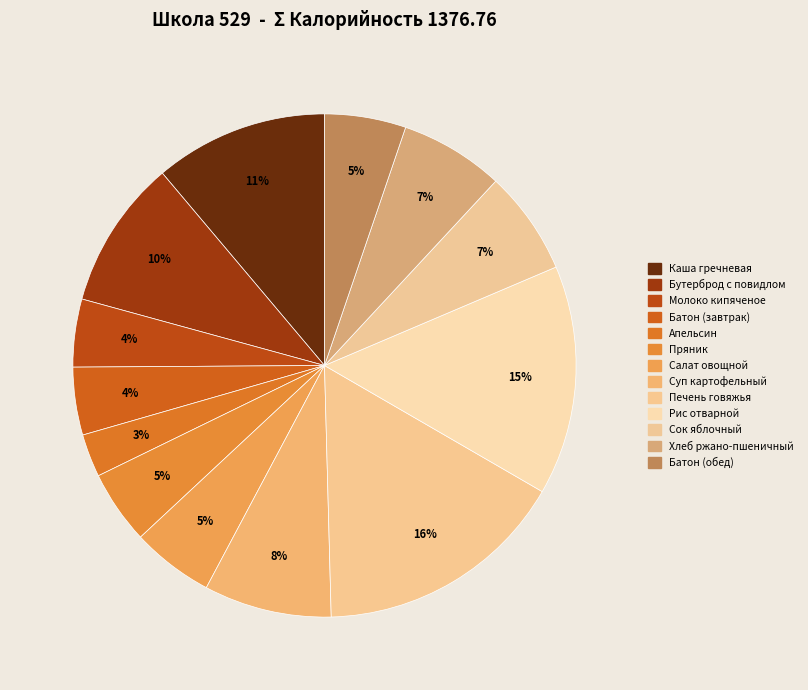

How many segments does this pie chart have?

13